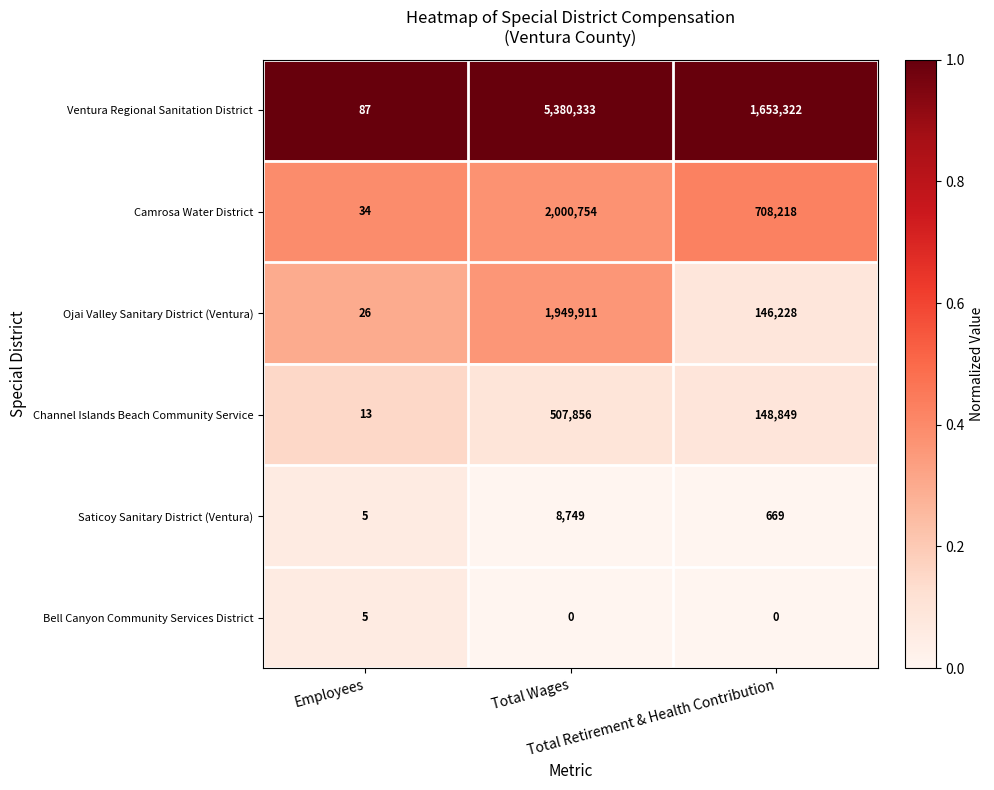

List the series in order of their peak value, lowest first.

Bell Canyon Community Services District, Saticoy Sanitary District (Ventura), Channel Islands Beach Community Service, Ojai Valley Sanitary District (Ventura), Camrosa Water District, Ventura Regional Sanitation District